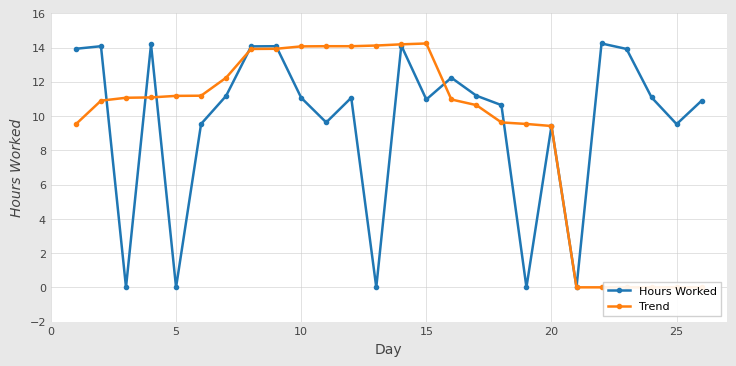

What is the maximum value for Hours Worked?

14.2